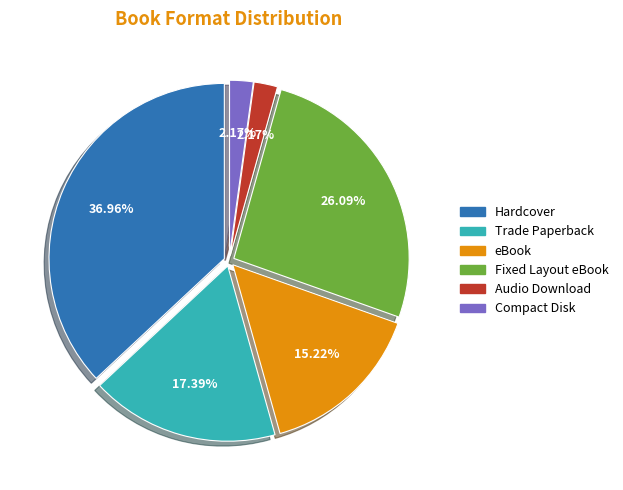

To the nearest percent, what is the difference between the largest and smallest slice percentages?

35%